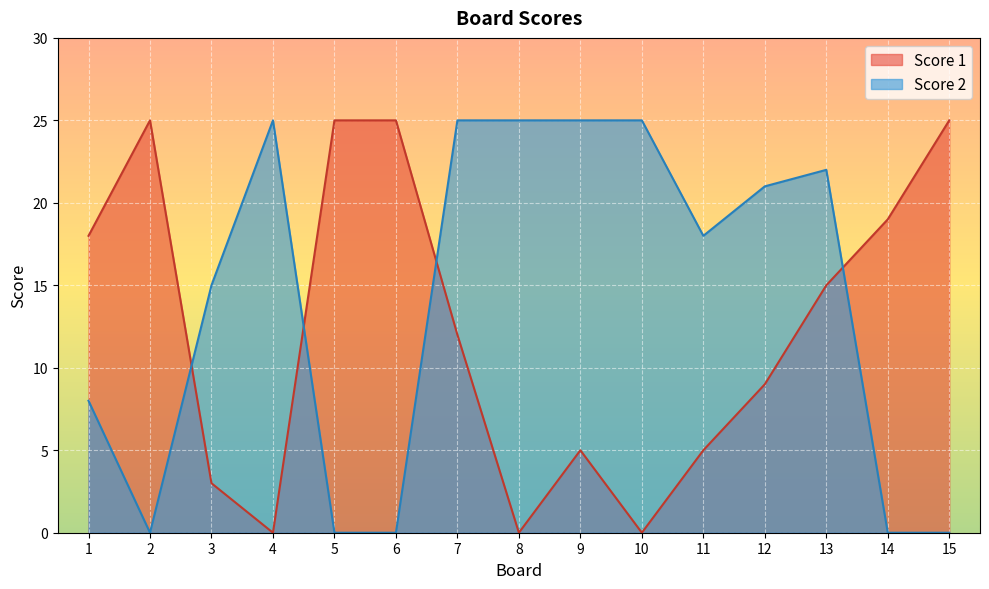

How many lines are shown in the chart?

2